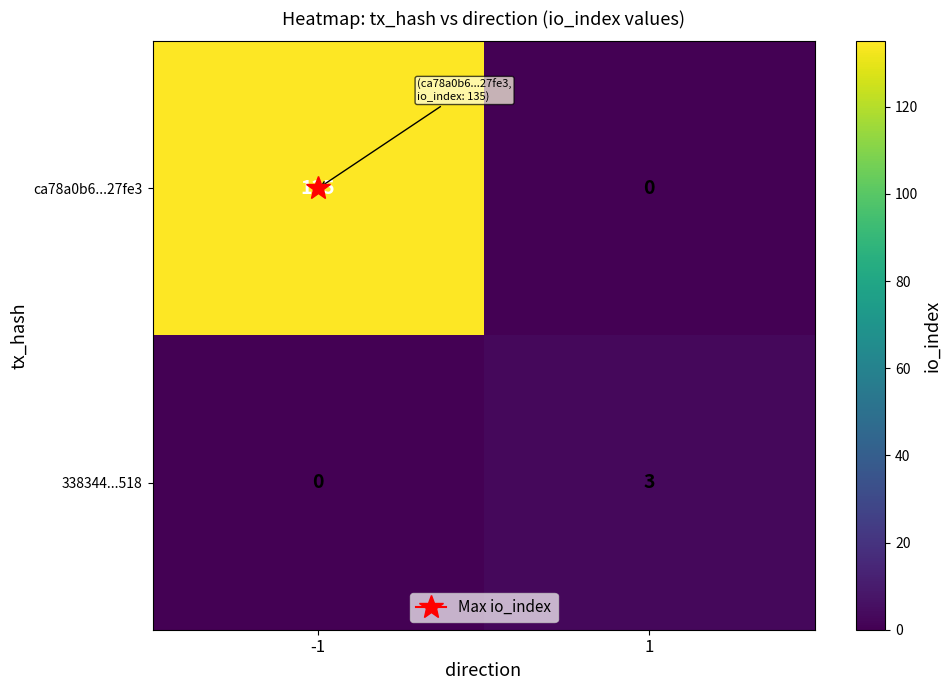

Which series changed the most between -1 and 1?

ca78a0b6...27fe3